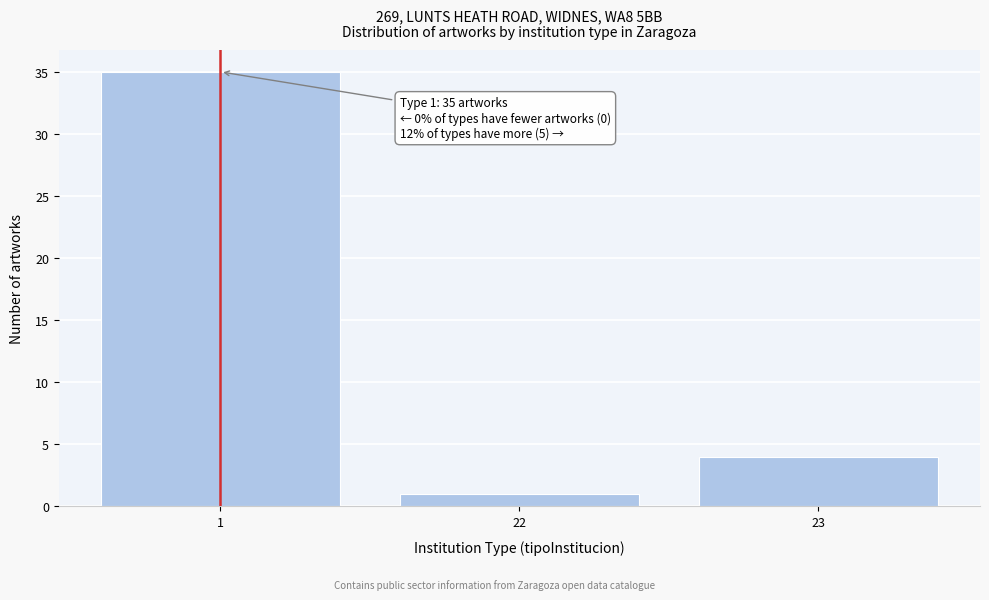

Reading left to right, what are all the values shown in this chart?

35	1	4